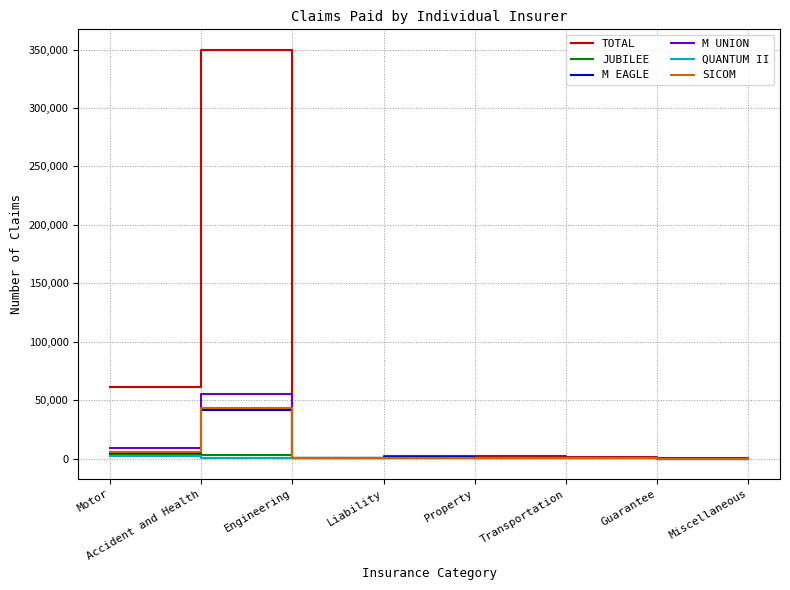

What is the spread (max minus min) of values at Liability?

2463